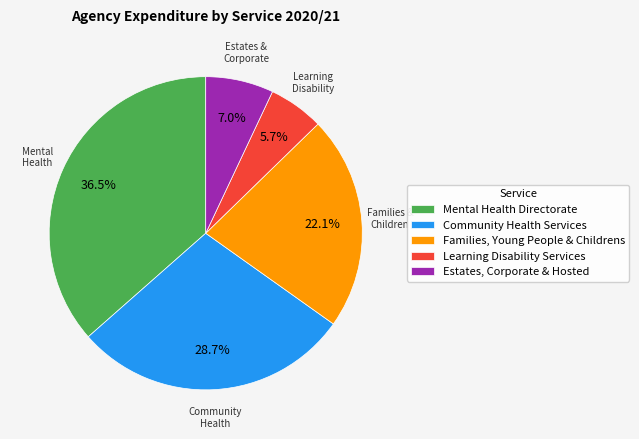

To the nearest percent, what is the difference between the largest and smallest slice percentages?

31%